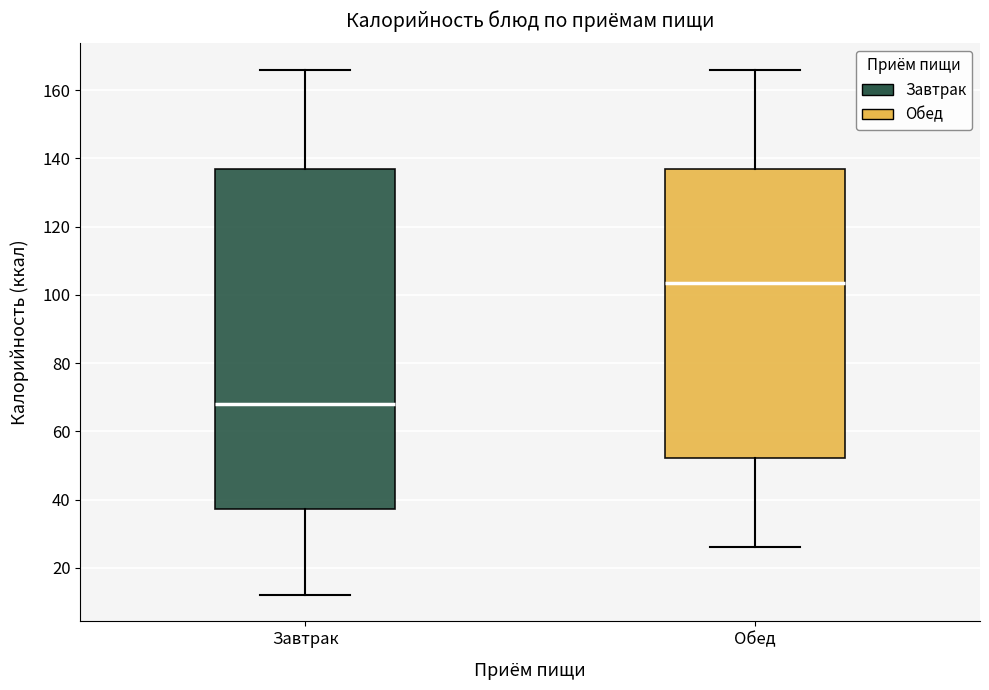

Reading left to right, read every box against the y-axis: the position of its median line, the range the box covers, and the ends of its whiskers. The values are not printed on the chart, so give them approximately, as read against the axis.

Завтрак: median 68, box 38 to 138, whiskers 12 to 166
Обед: median 104, box 52 to 138, whiskers 26 to 166